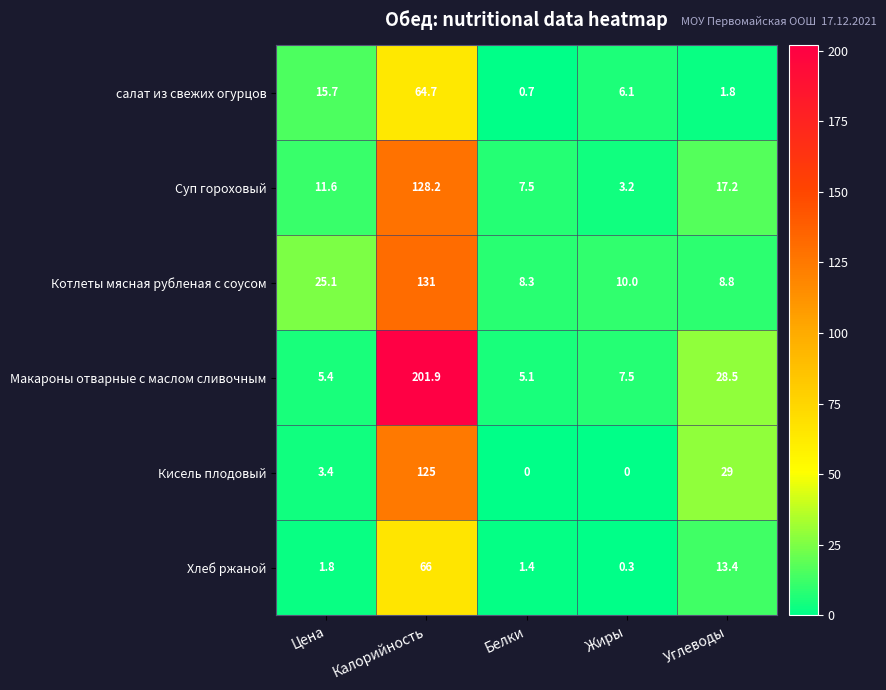

True or false: Макароны отварные с маслом сливочным has a value of 28.5 at Углеводы.

True